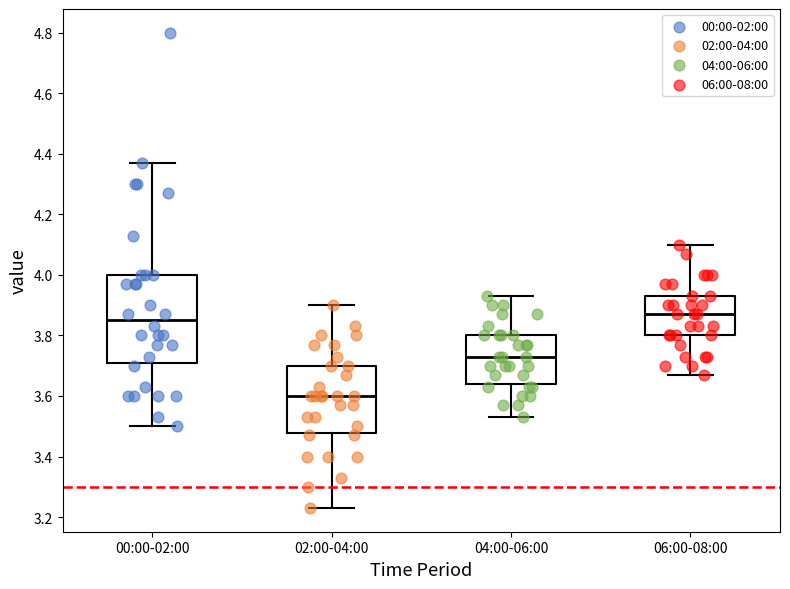

Which box's median line is the lowest?

02:00-04:00